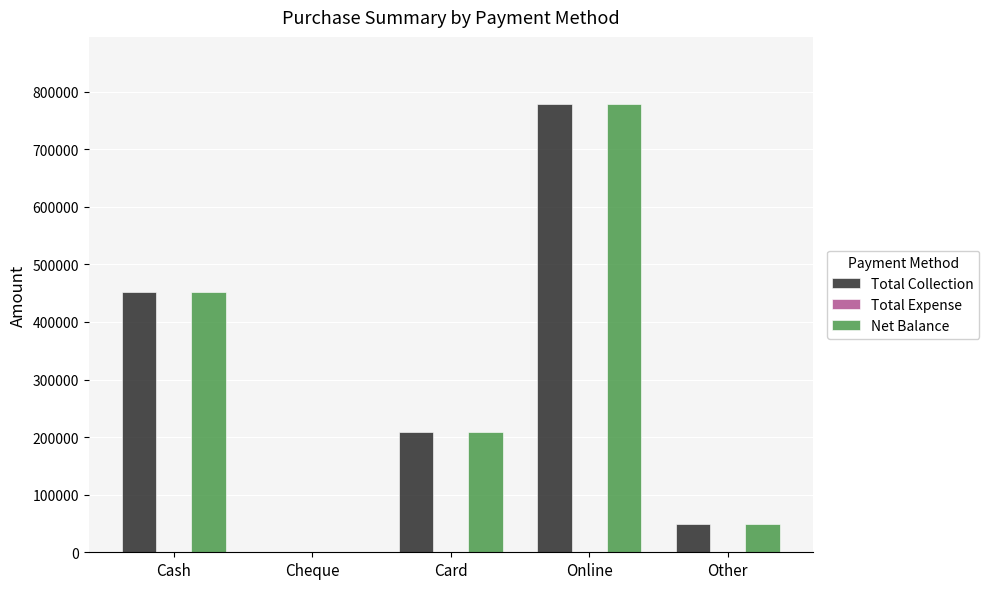

Where is Total Collection nearest to the value 389125?

Cash